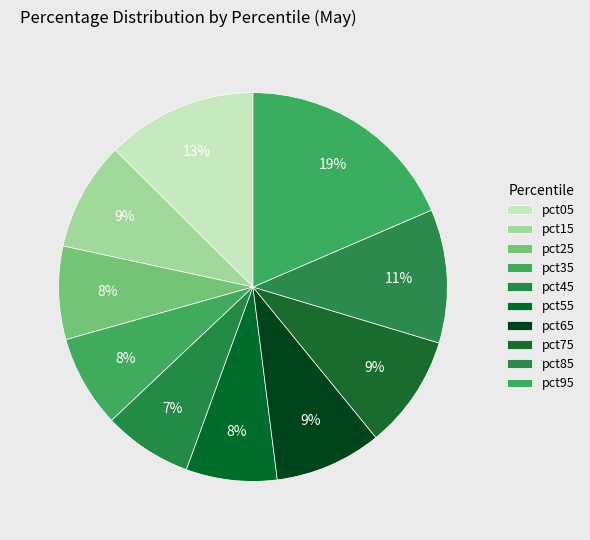

How many segments does this pie chart have?

10